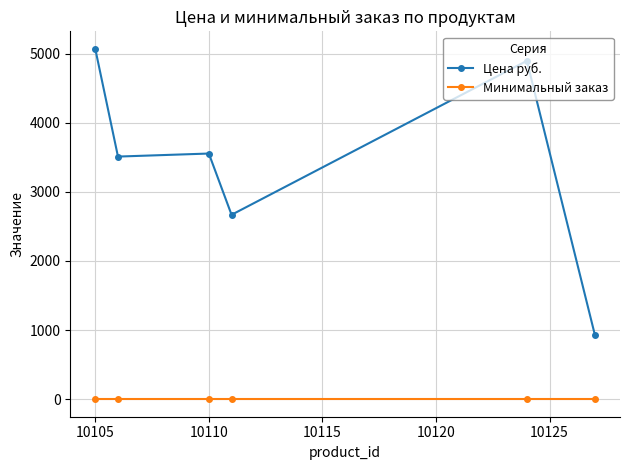

What is the smallest value displayed?

1